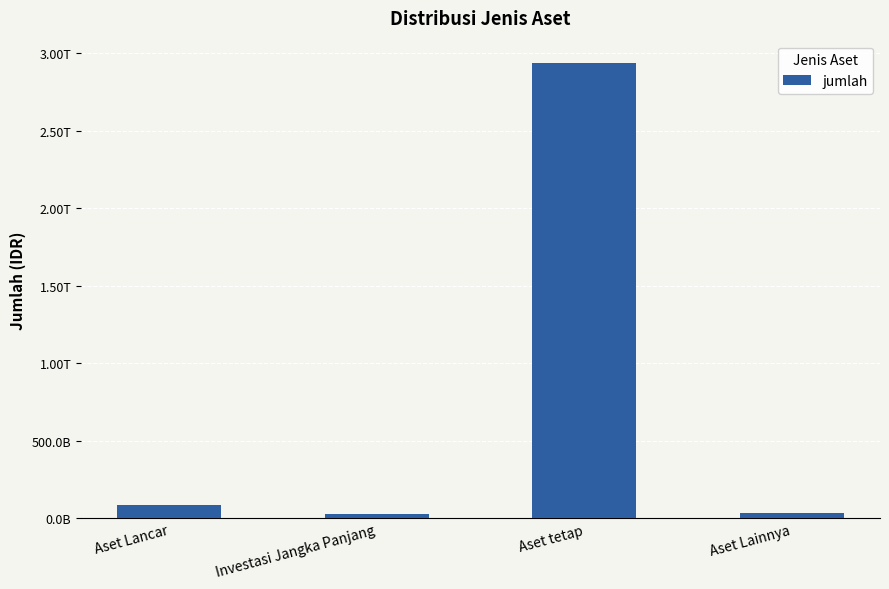

What is the greatest value displayed?

2933187546872.0